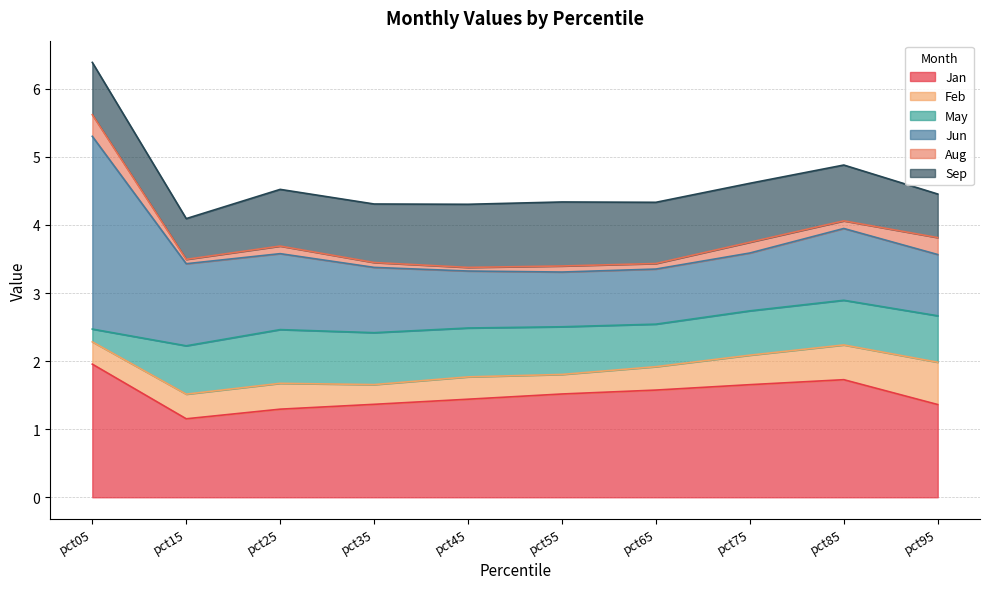

How many categories are shown in the chart?

10